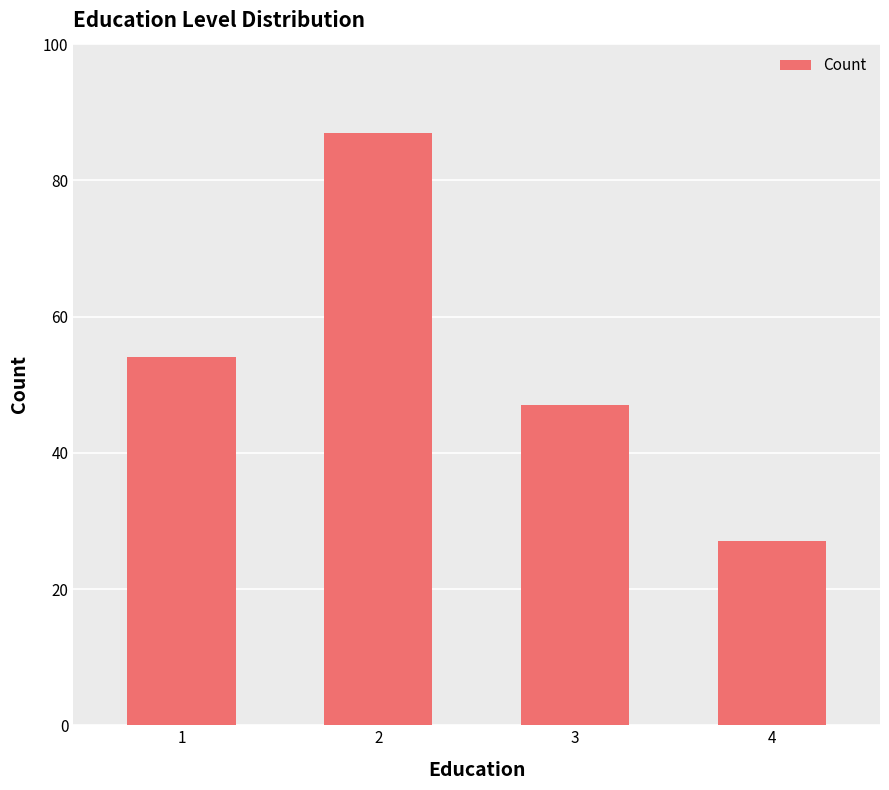

What is the value of the 3rd bar from the left?

47